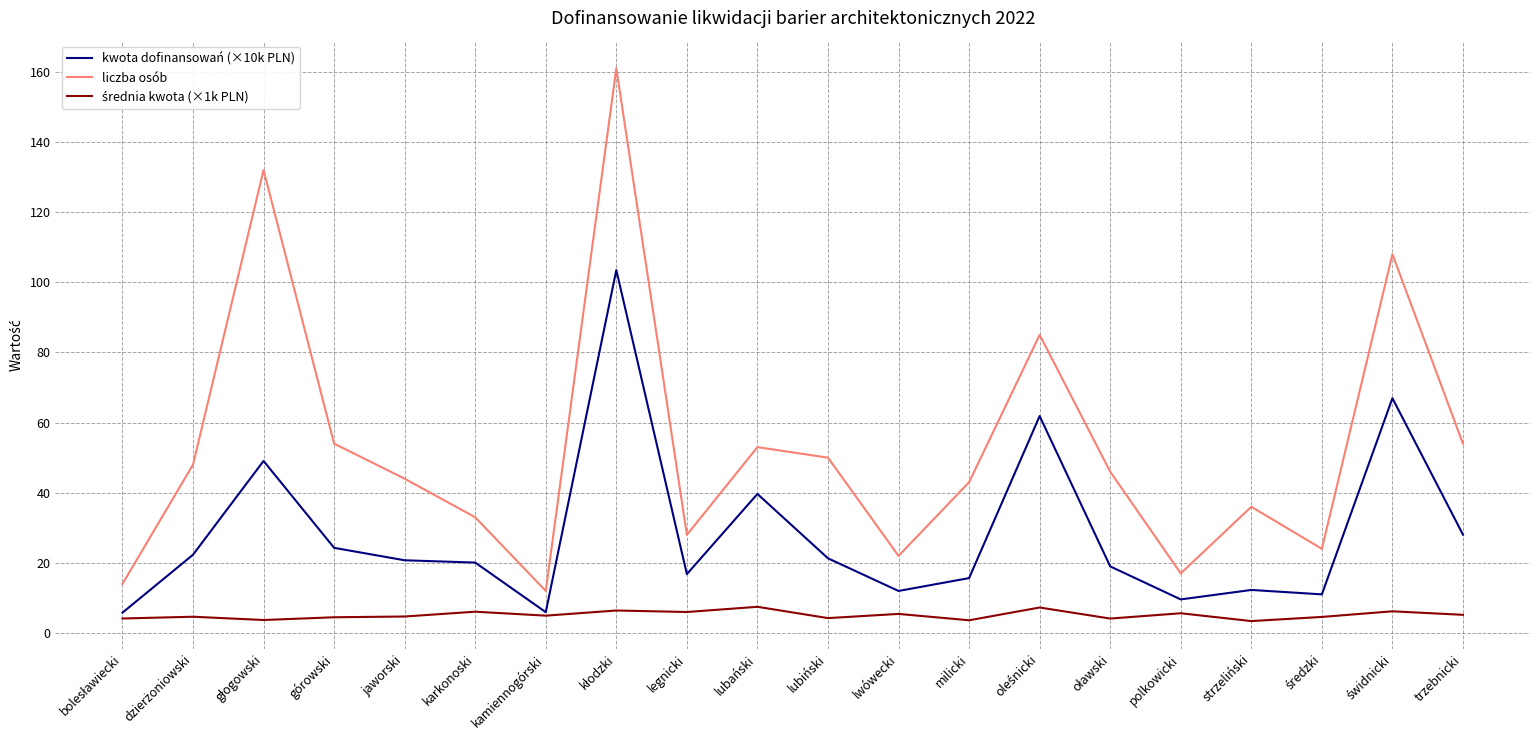

What position from the left is trzebnicki?

20